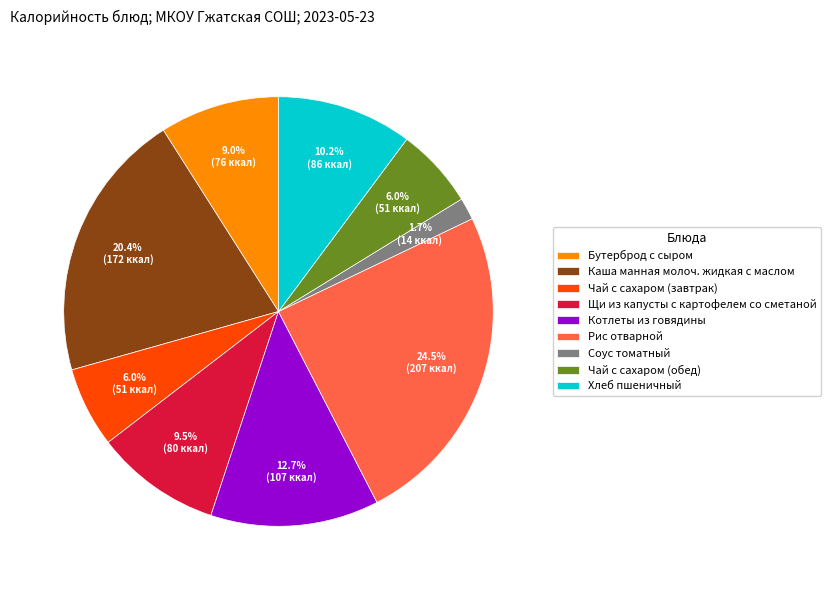

What is the smallest slice in the pie chart?

Соус томатный